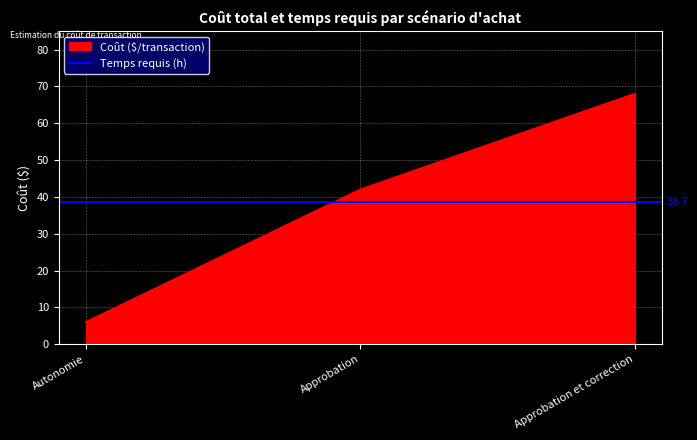

Approximately how many times larger is the value at Approbation compared to Autonomie?

7.0